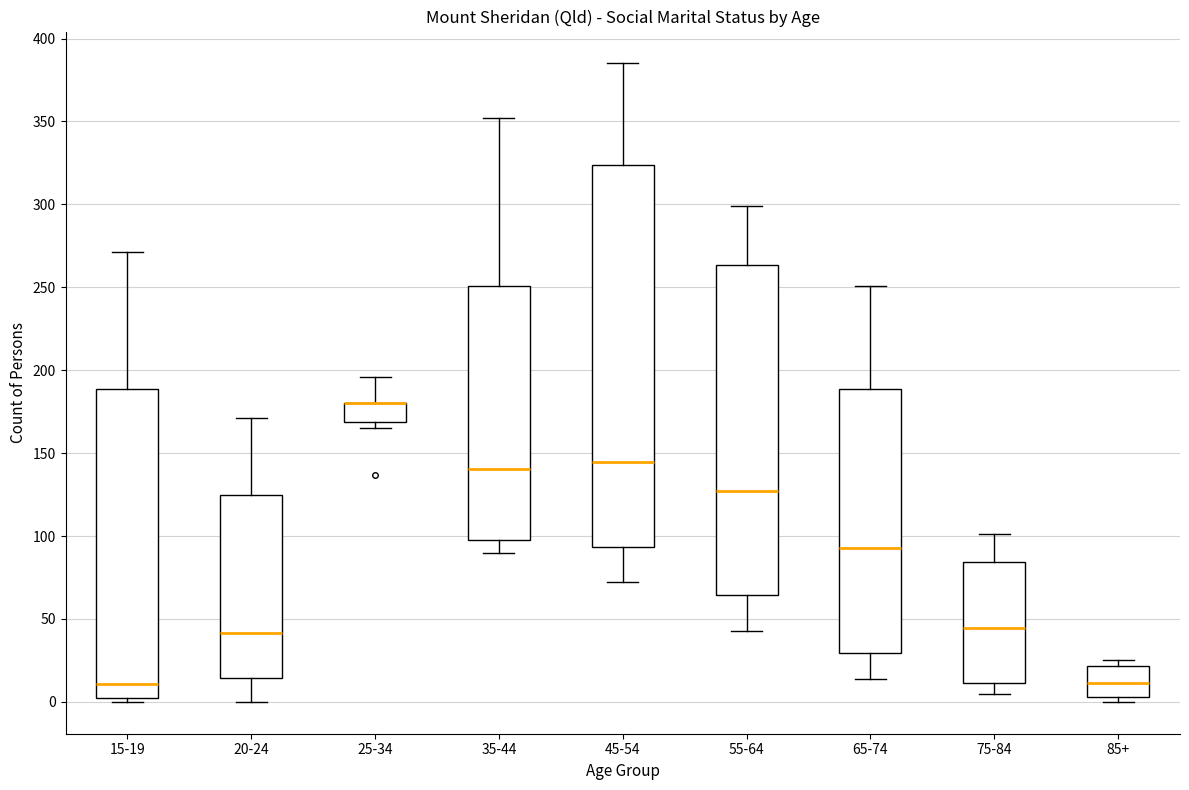

Reading left to right, transcribe this box plot: for each box, give where its median line is, the range the box spans, and where its two whiskers end, as read against the y-axis. The values are not printed on the chart, so give them approximately, as read against the axis.

15-19: median 10, box 5 to 190, whiskers 0 to 270
20-24: median 40, box 15 to 125, whiskers 0 to 170
25-34: median 180 (drawn on the box's upper edge), box 170 to 180, whiskers 165 to 195
35-44: median 140, box 100 to 250, whiskers 90 to 350
45-54: median 145, box 95 to 325, whiskers 70 to 385
55-64: median 125, box 65 to 265, whiskers 45 to 300
65-74: median 95, box 30 to 190, whiskers 15 to 250
75-84: median 45, box 10 to 85, whiskers 5 to 100
85+: median 10, box 5 to 20, whiskers 0 to 25